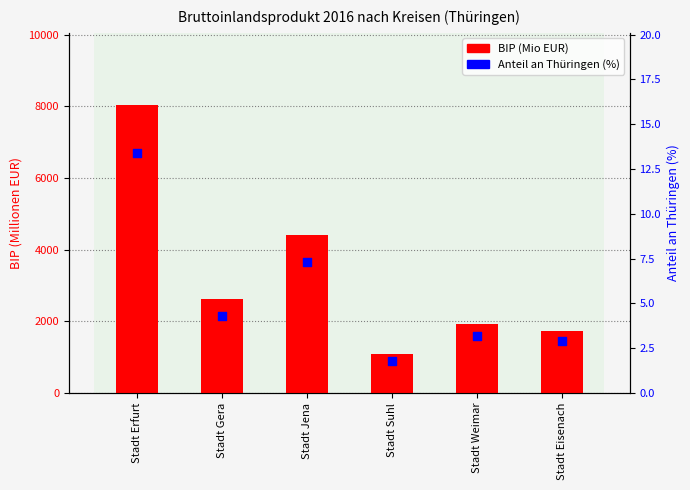

Which series contains the lowest Y value?

Anteil an Thüringen (%)